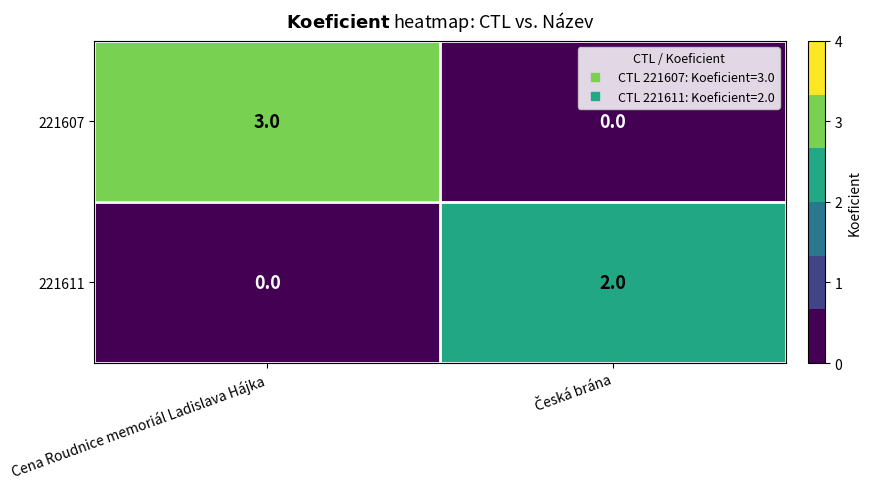

What is the sum of all 221607 values?

3